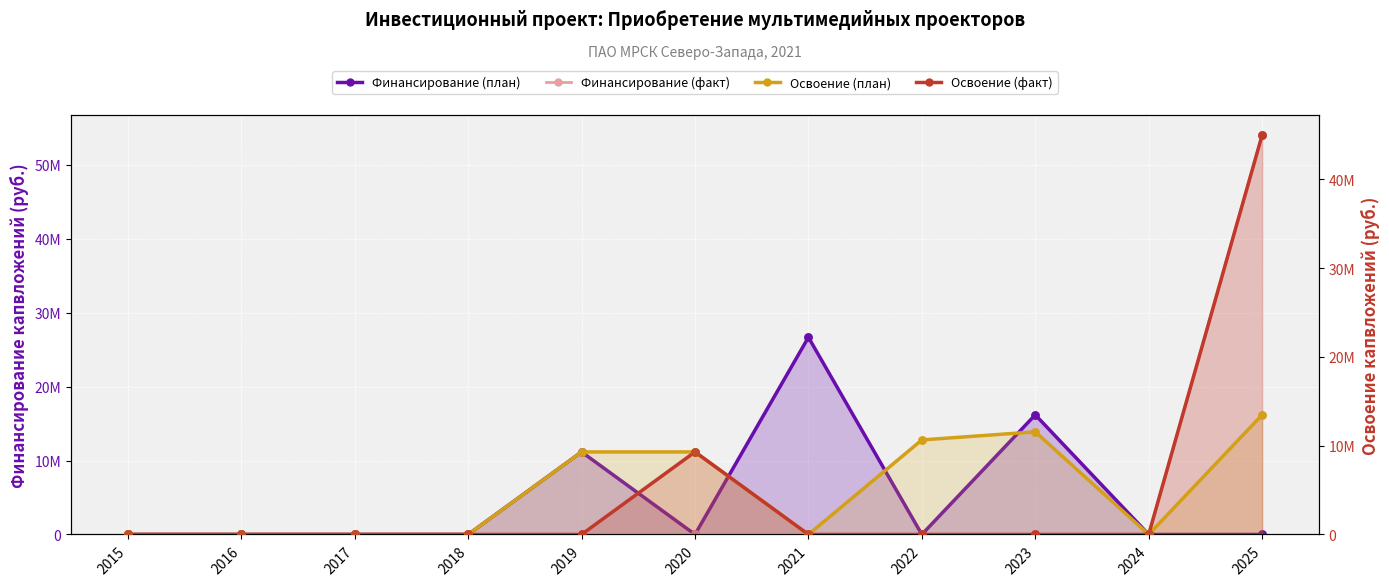

At which category is the sum across all series the highest?

2025